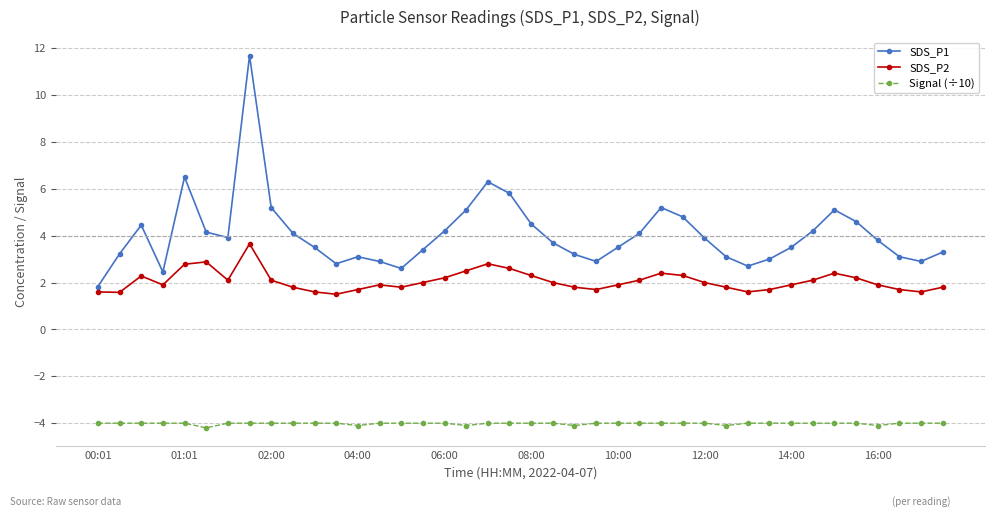

What are all the series names shown in the legend?

SDS_P1, SDS_P2, Signal (÷10)